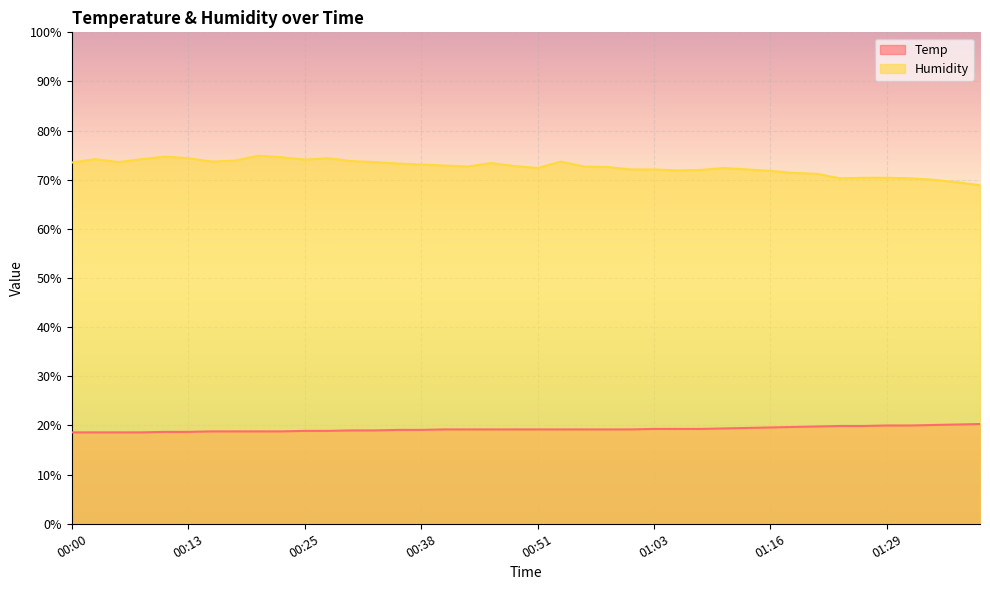

At which label does Humidity first exceed 72?

00:00